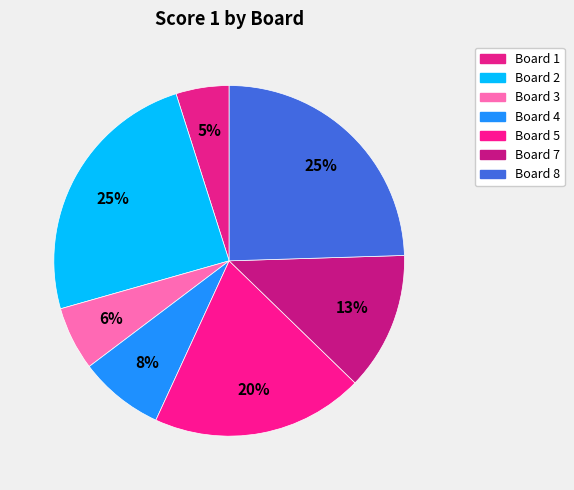

Count the number of slices in the pie.

7